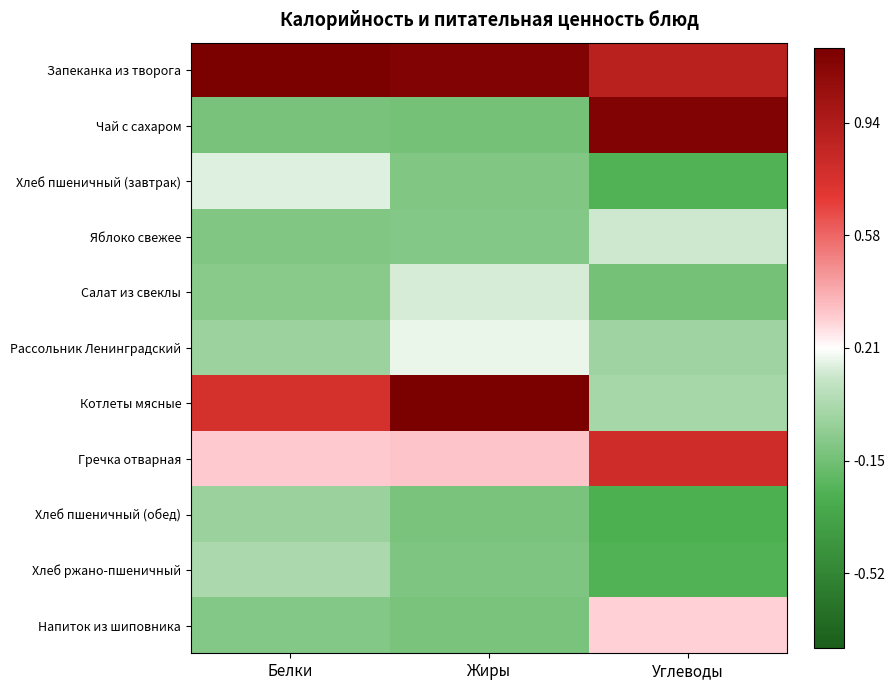

At how many categories does at least one series exceed 2?

2